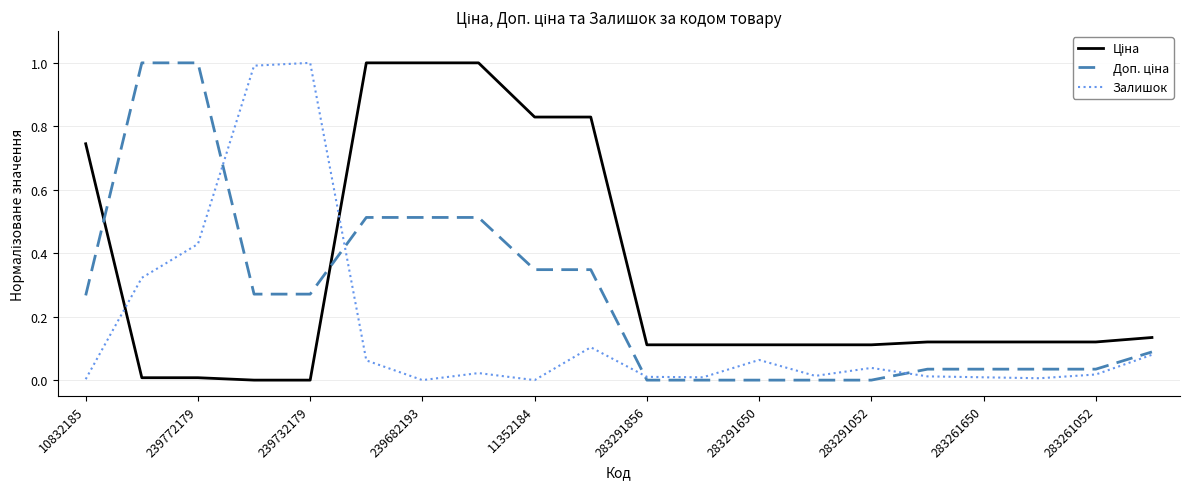

What is the greatest value displayed?

1.0